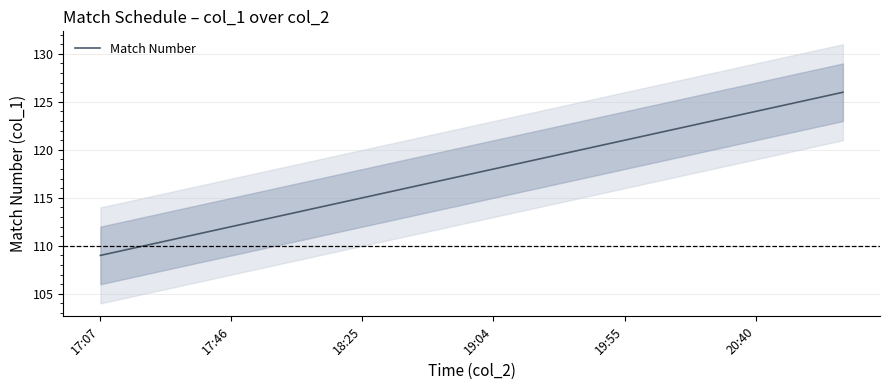

Does the chart have visible grid lines?

Yes